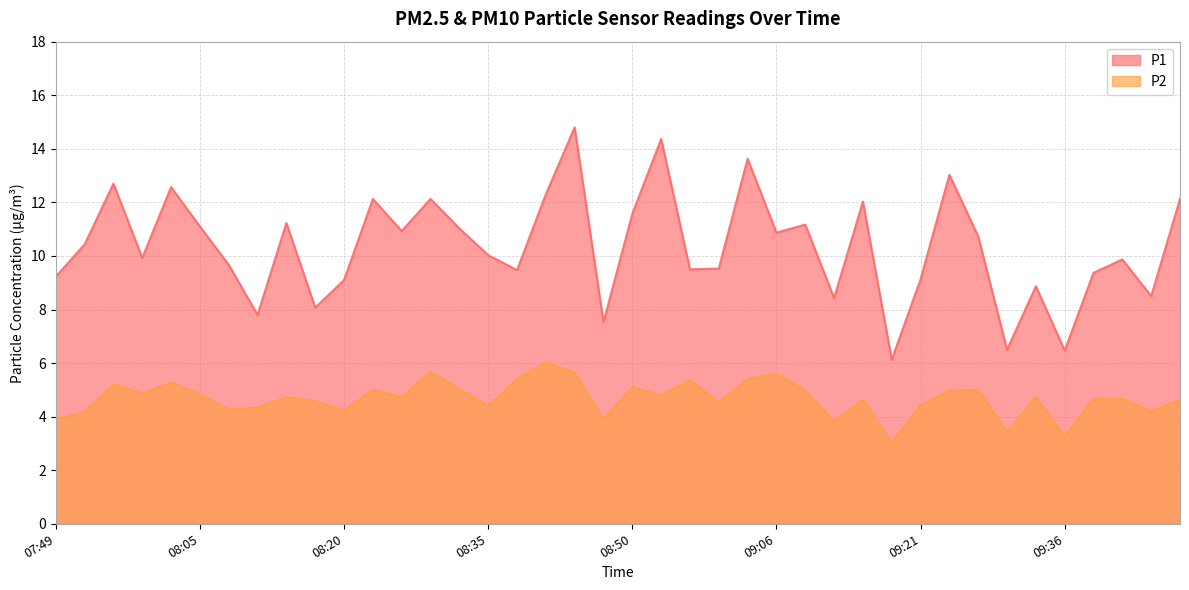

Which has a higher value, 08:08 or 07:58?

07:58